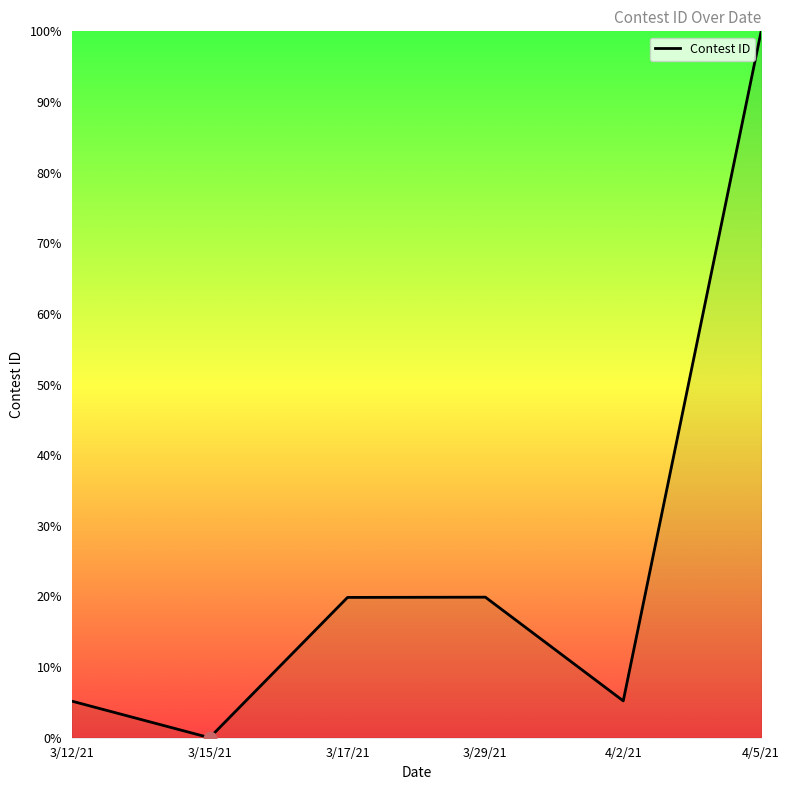

What is the change in value from 3/15/21 to 4/2/21?

+5.2